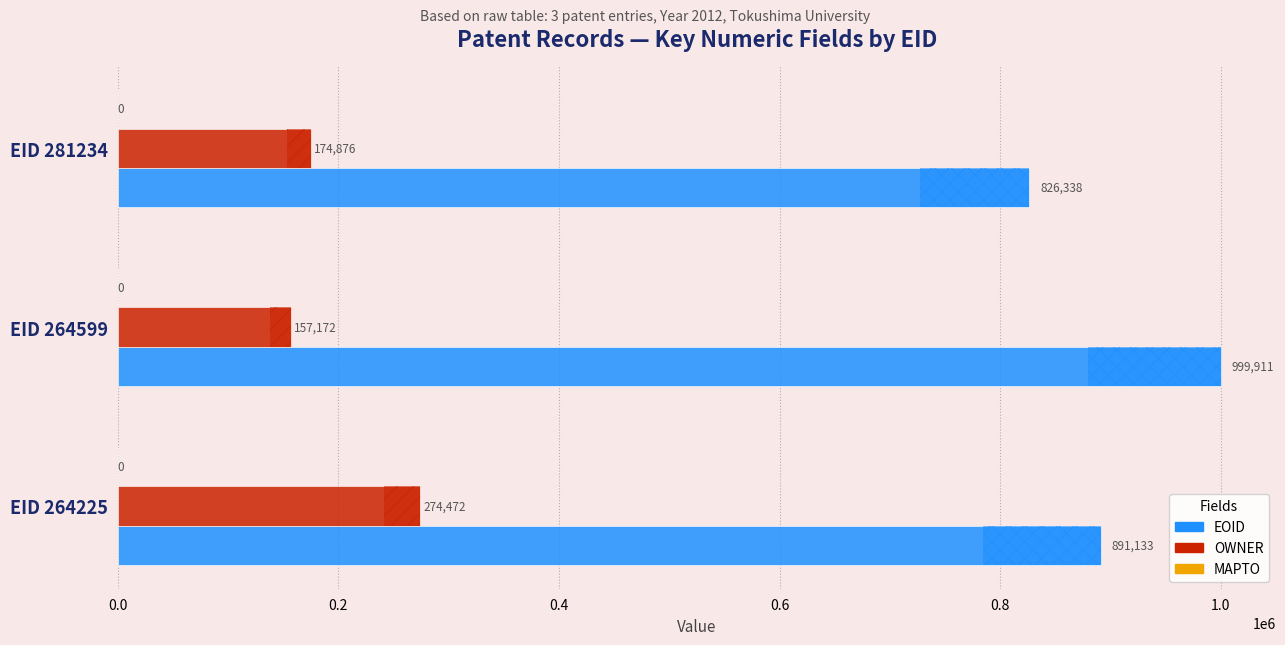

Count the number of data series in this chart.

3